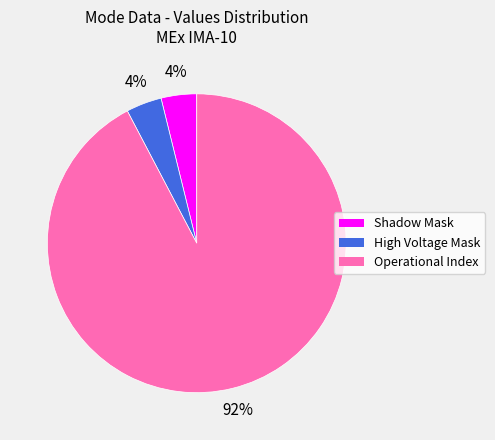

Is the sum of High Voltage Mask and Operational Index greater than half?

Yes